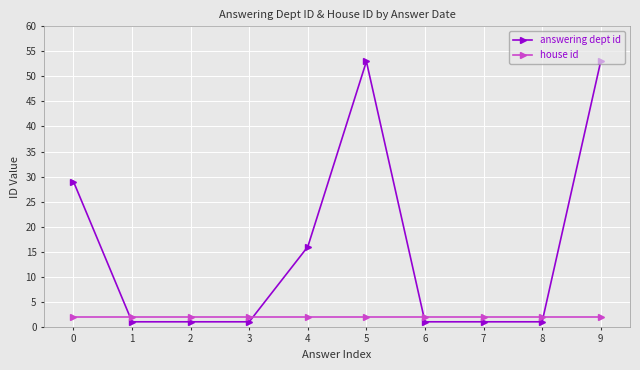

Count the number of categories in the chart.

10